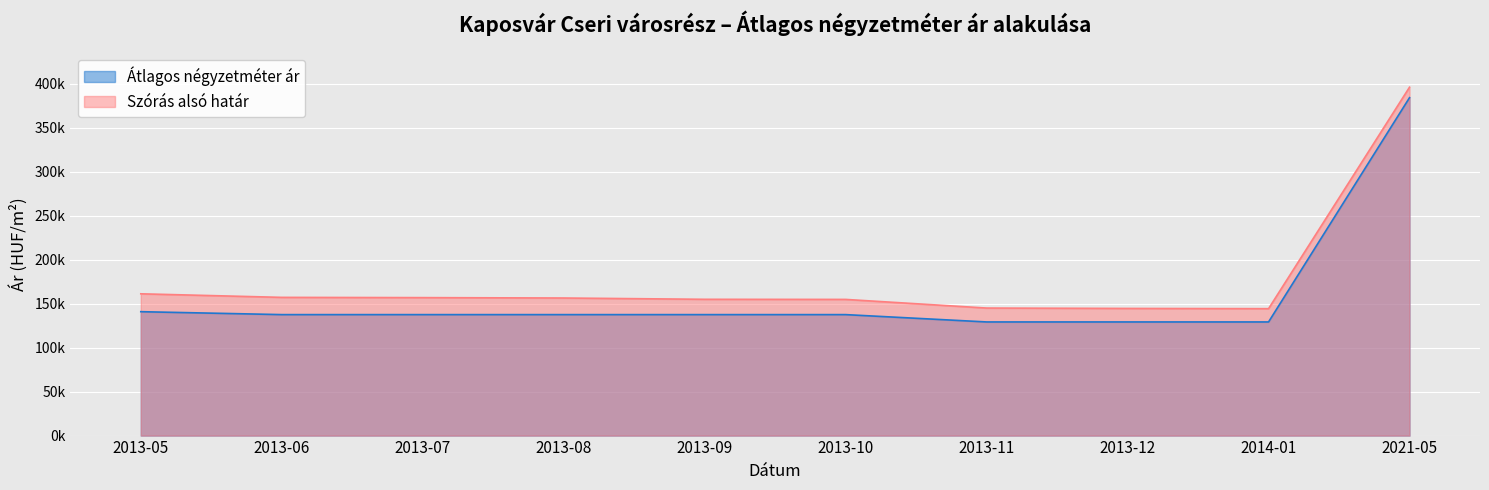

Is it true that Átlagos négyzetméter ár equals 204594 at 2013-05?

False